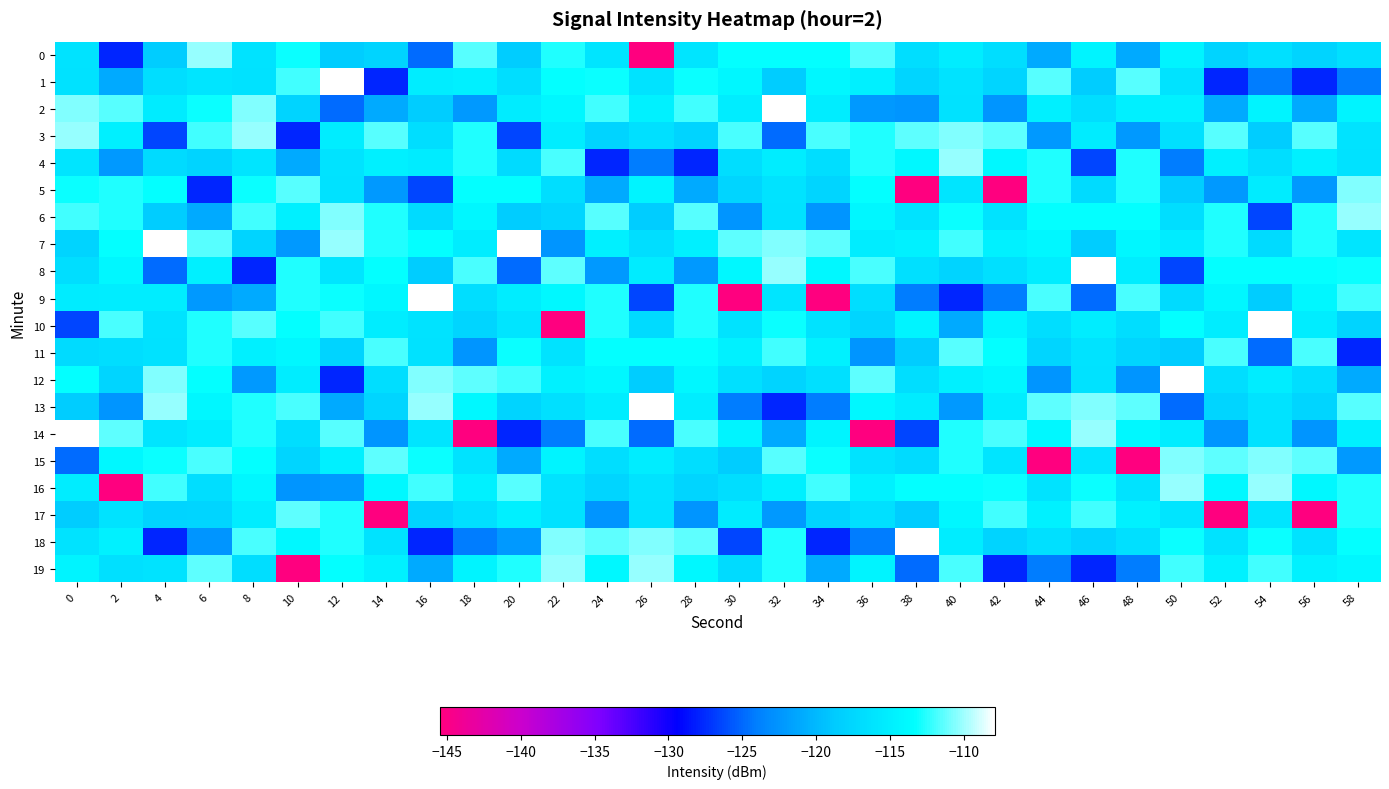

Which series changed the most between 26 and 48?

15